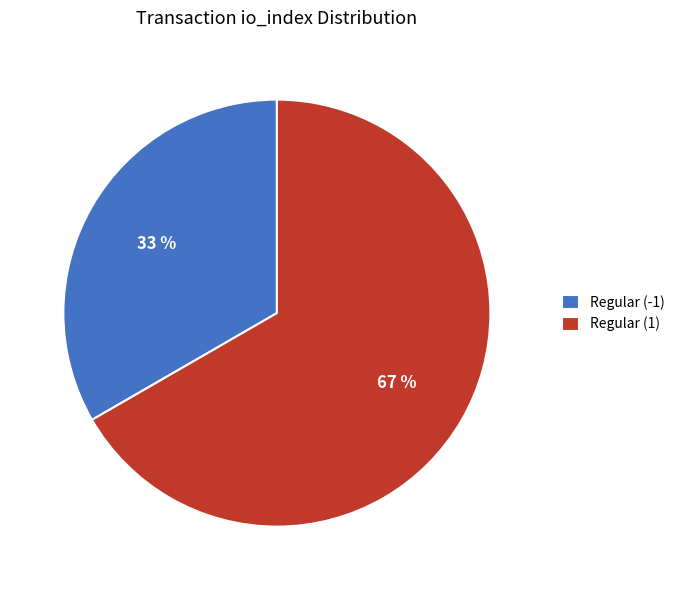

What is the ratio of the value at Regular (1) to the value at Regular (-1)?

2.0